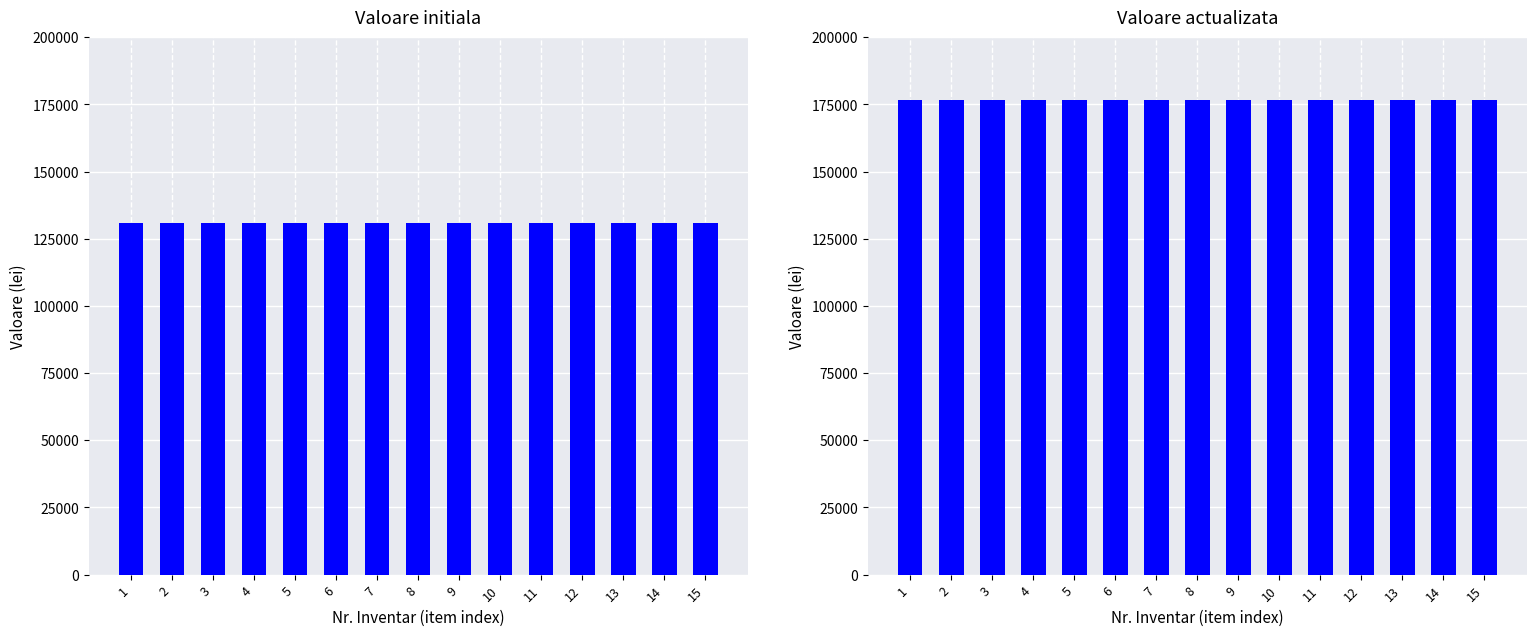

Reading left to right, what are all the values shown in this chart?

Valoare initiala (lei): 130900.0	130900.0	130900.0	130900.0	130900.0	130900.0	130900.0	130900.0	130900.0	130900.0	130900.0	130900.0	130900.0	130900.0	130900.0
Valoare actualizata (lei): 176807.4	176807.4	176807.4	176807.4	176807.4	176807.4	176807.4	176807.4	176807.4	176807.4	176807.4	176807.4	176807.4	176807.4	176807.4